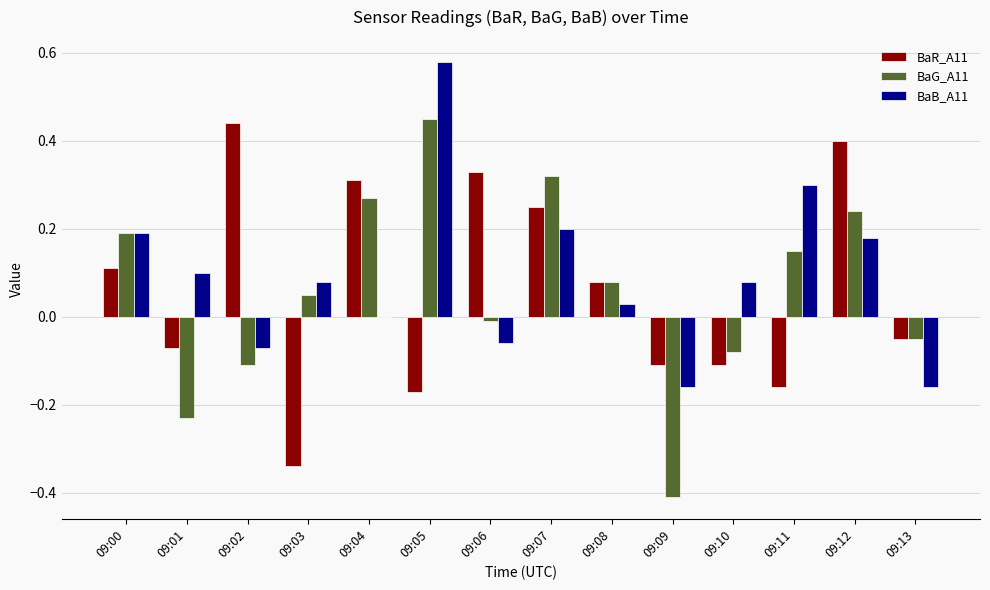

How many values in BaR_A11 are above zero?

7